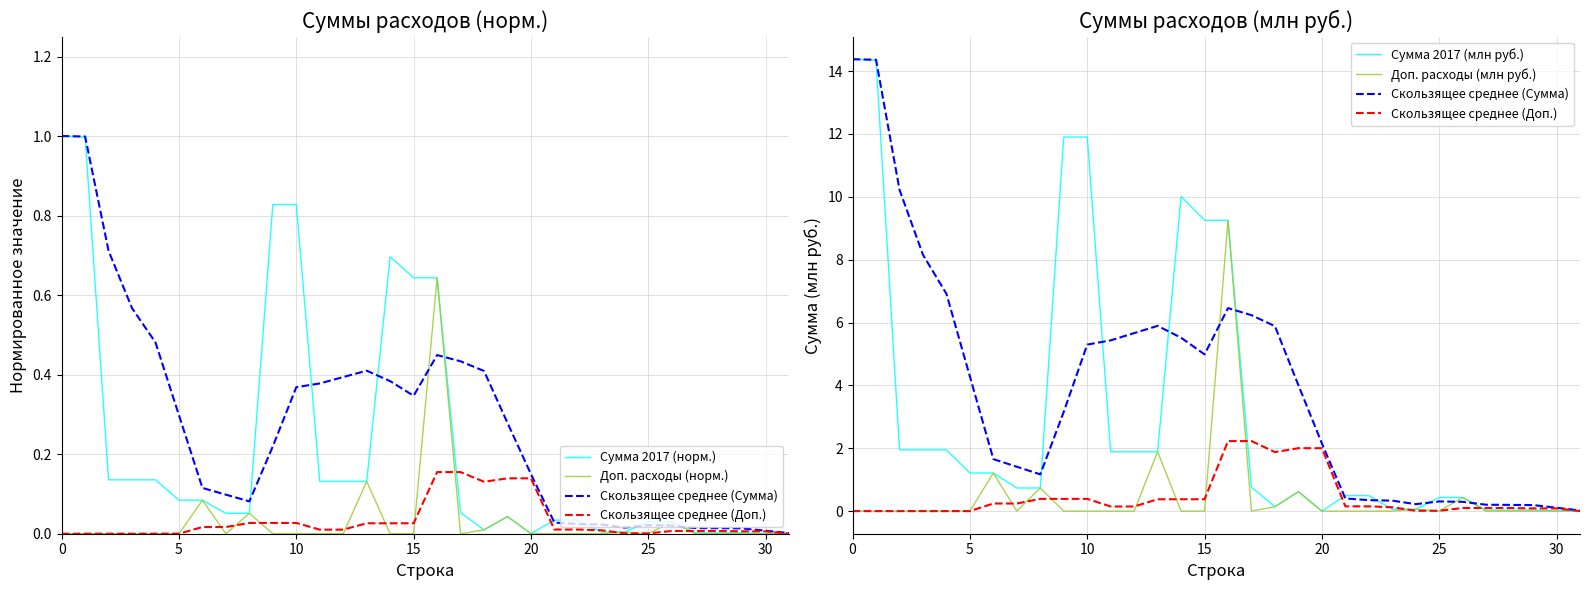

True or false: Доп. расходы (норм.) and Скользящее среднее (Сумма) intersect in this chart.

False